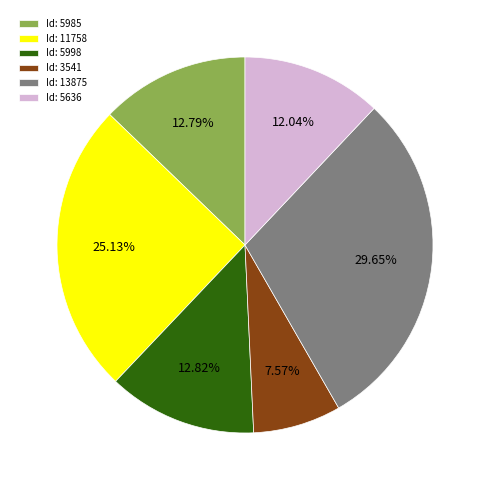

What is the ratio of the value at Id: 11758 to the value at Id: 13875?

0.8